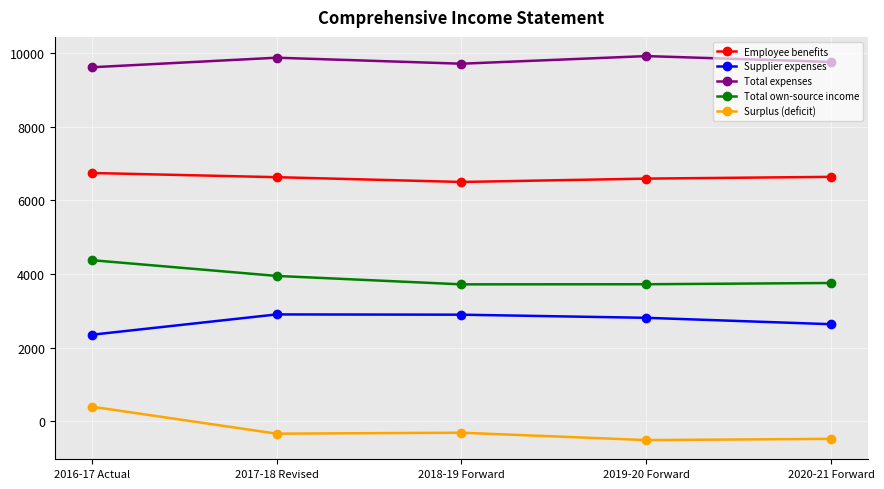

The value of Employee benefits at 2018-19 Forward is 6500. True or false?

True